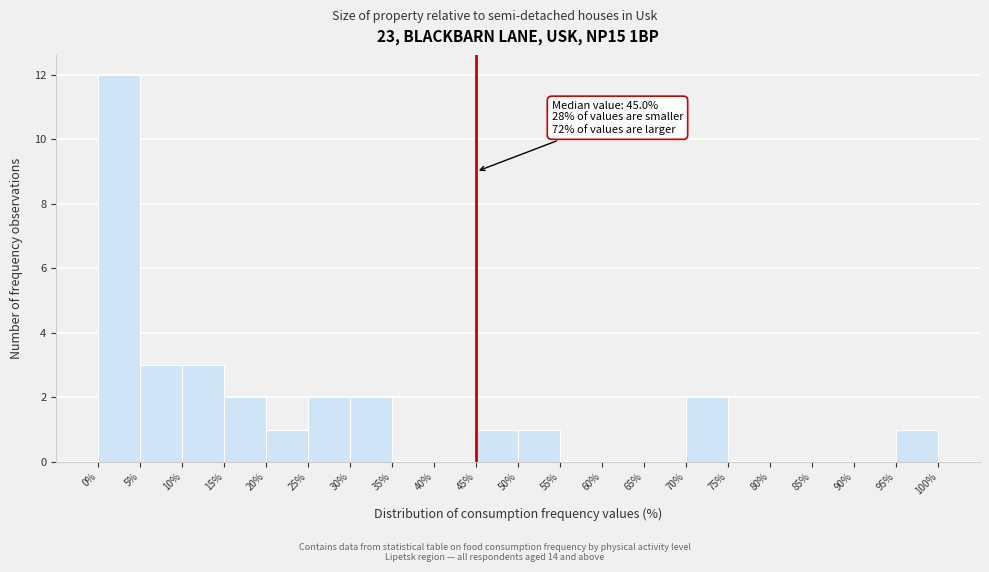

Over which range of the x-axis is the bar tallest?

0% to 5%